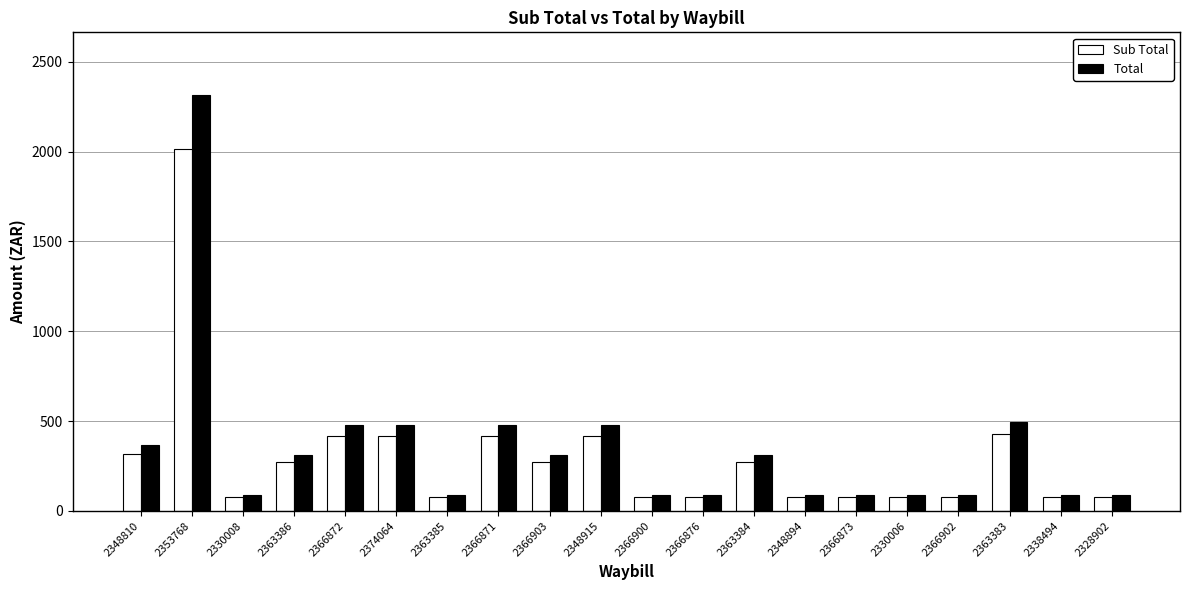

At which category is the sum across all series the highest?

2353768